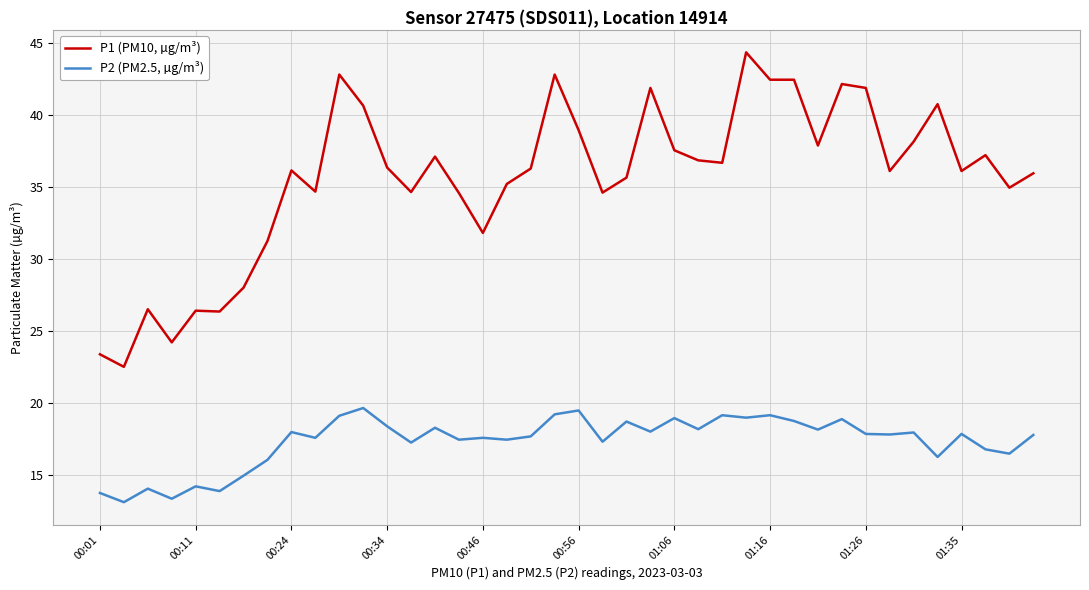

At how many categories does at least one series exceed 14?

40